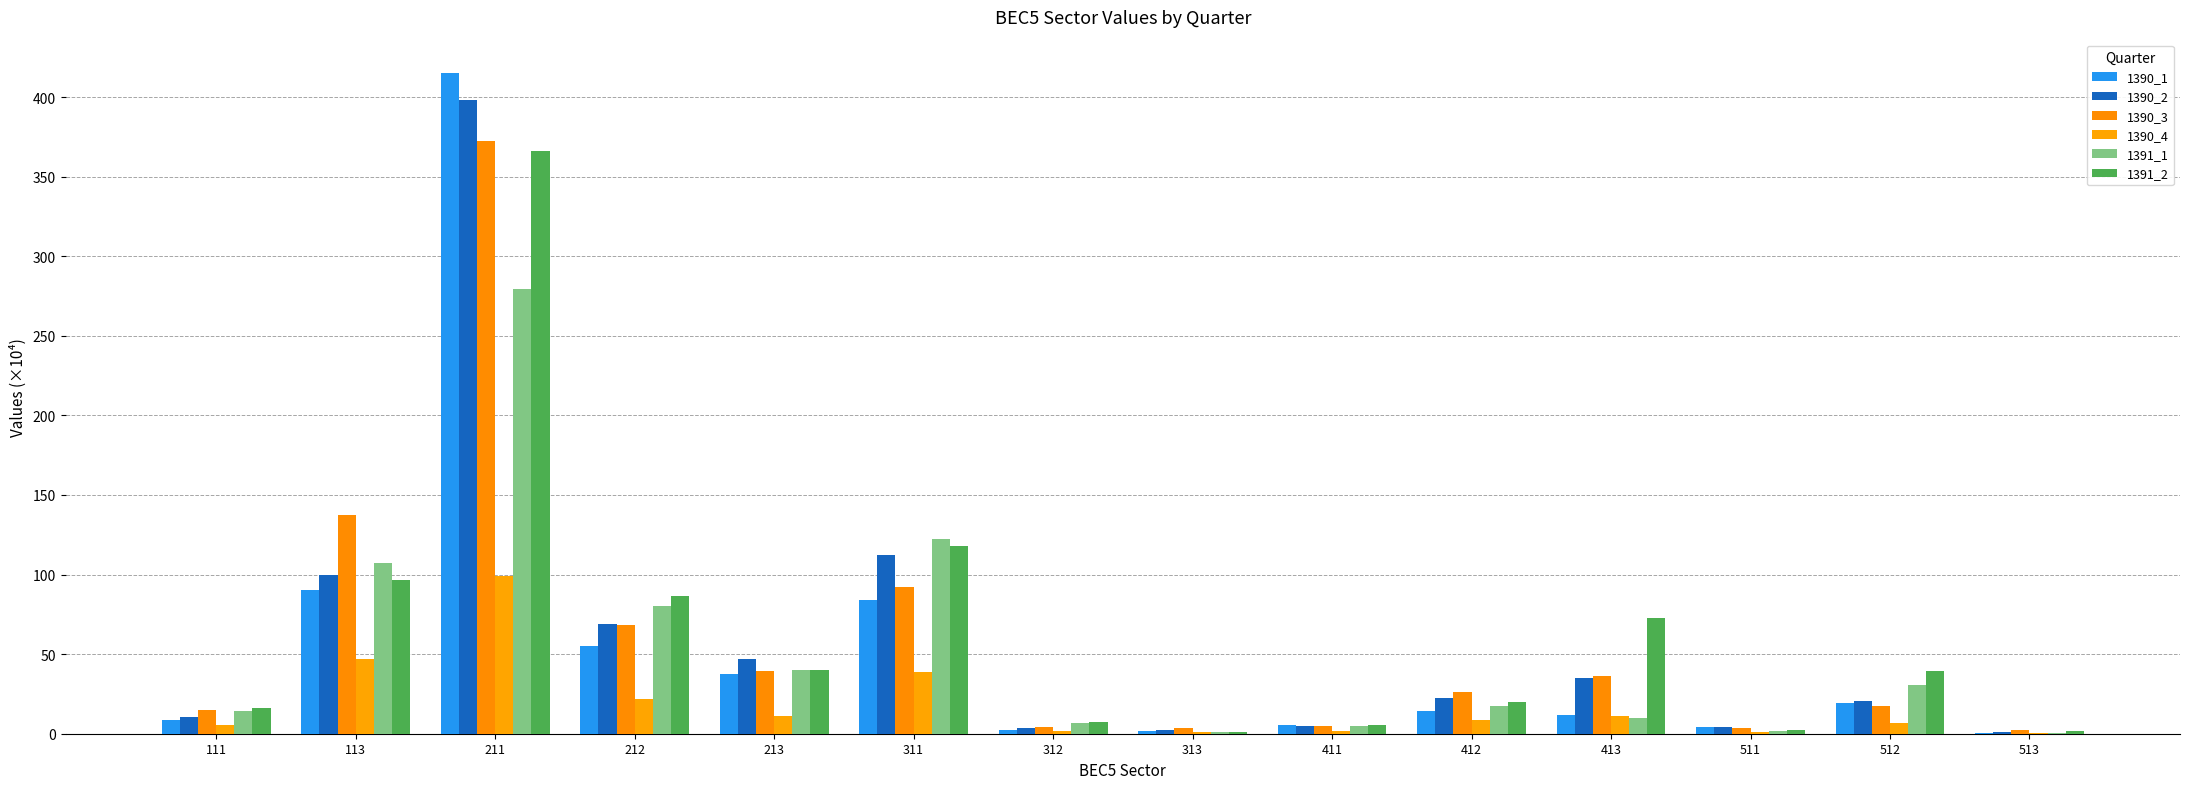

What value does the 1390_1 series have at 411?

5.4